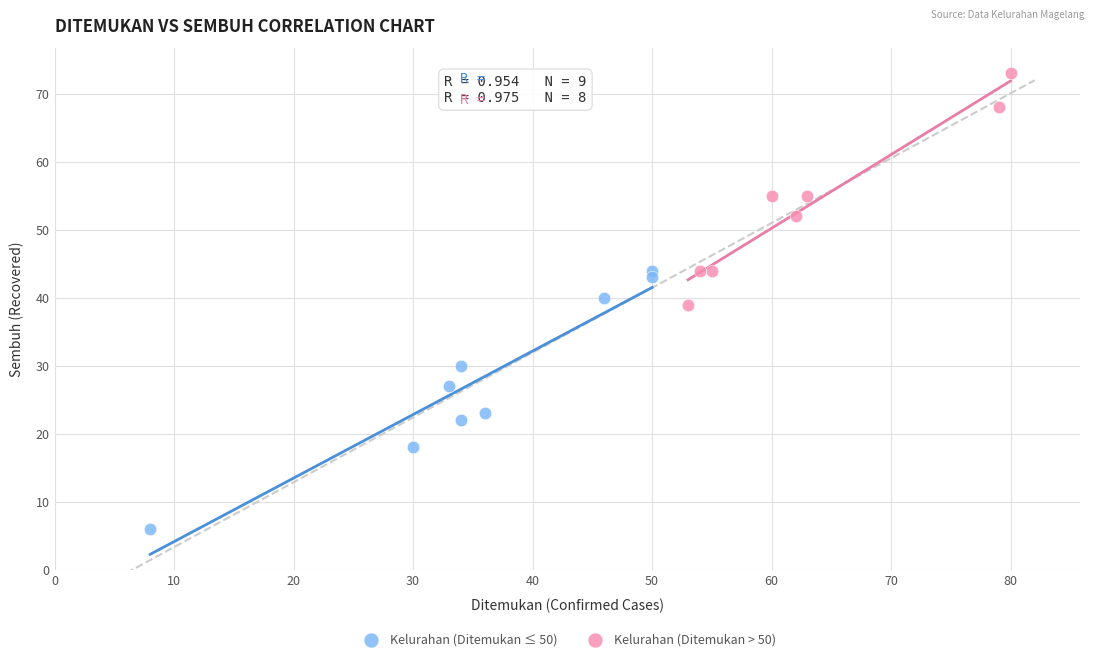

Which series reaches the maximum Y coordinate?

Kelurahan (Ditemukan > 50)